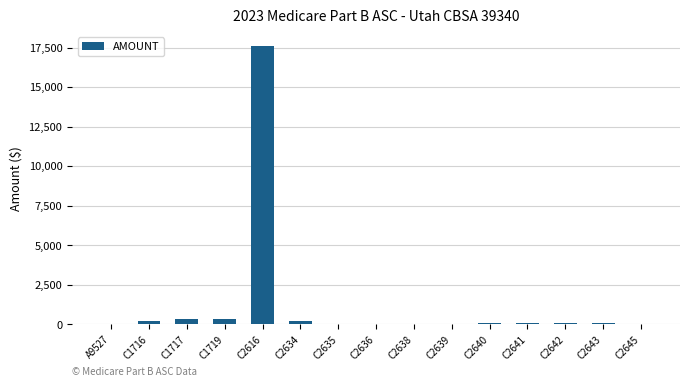

Count the number of categories in the chart.

15